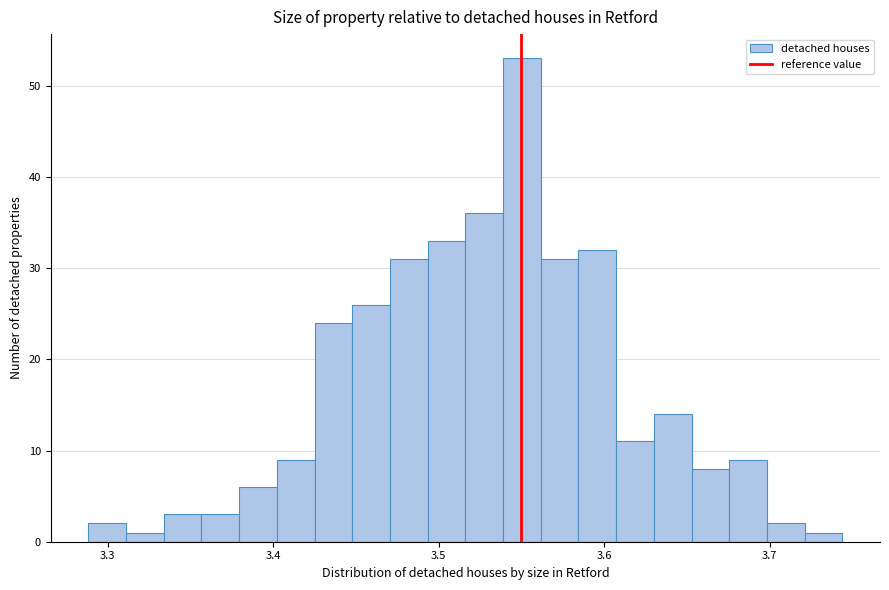

Read against the x-axis, roughly where is the centre of the tallest bar?

3.55